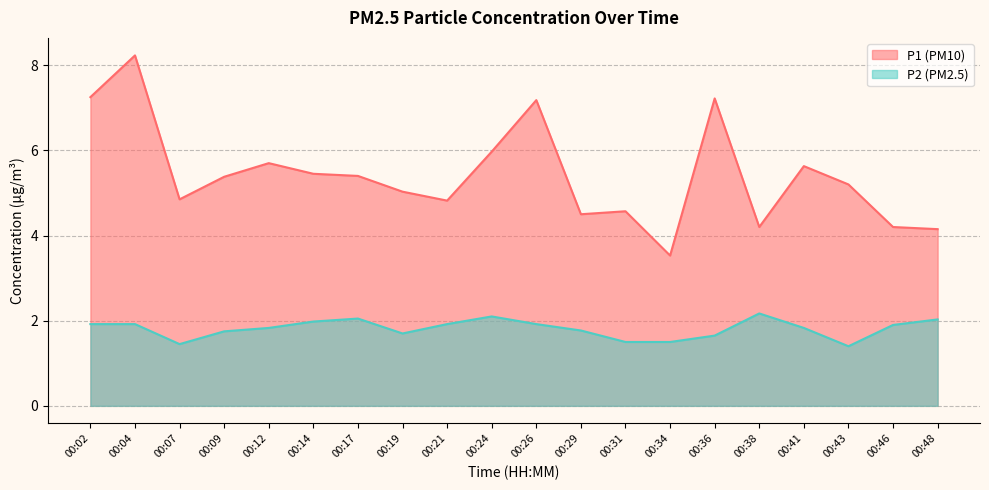

What is the difference between the P1 values at 00:34 and 00:21?

1.3